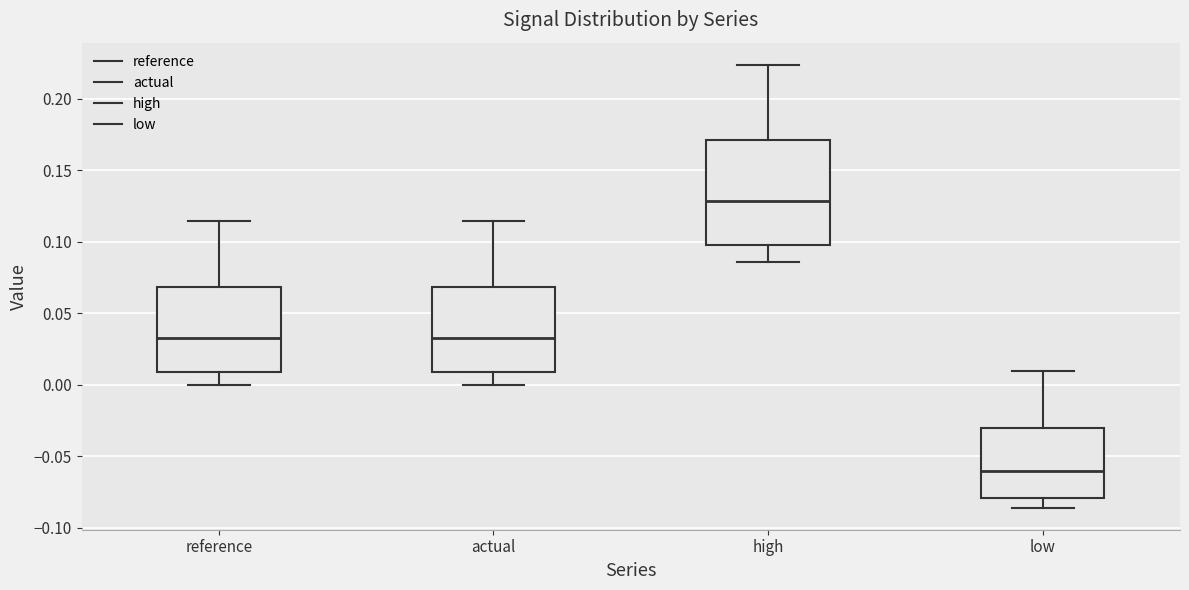

Reading left to right, transcribe this box plot: for each box, give where its median line is, the range the box spans, and where its two whiskers end, as read against the y-axis. The values are not printed on the chart, so give them approximately, as read against the axis.

reference: median 0.030, box 0.010 to 0.070, whiskers 0.000 to 0.115
actual: median 0.030, box 0.010 to 0.070, whiskers 0.000 to 0.115
high: median 0.130, box 0.100 to 0.170, whiskers 0.085 to 0.225
low: median -0.060, box -0.080 to -0.030, whiskers -0.085 to 0.010